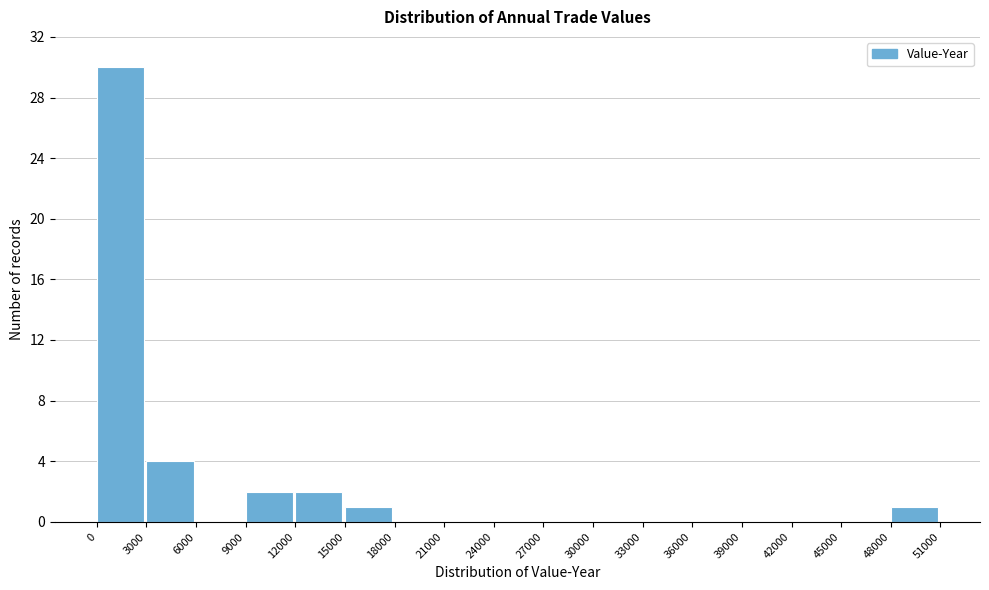

Which range on the x-axis has the tallest bar?

0 to 3000